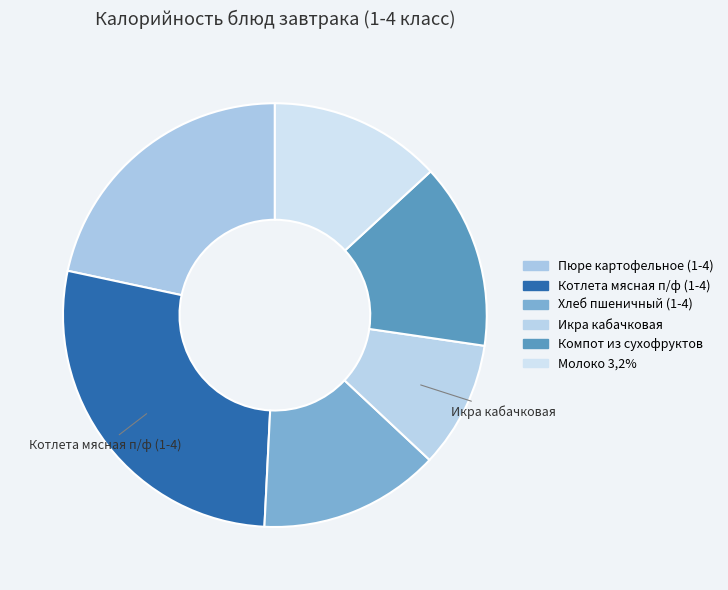

Is there a majority slice in this chart?

No